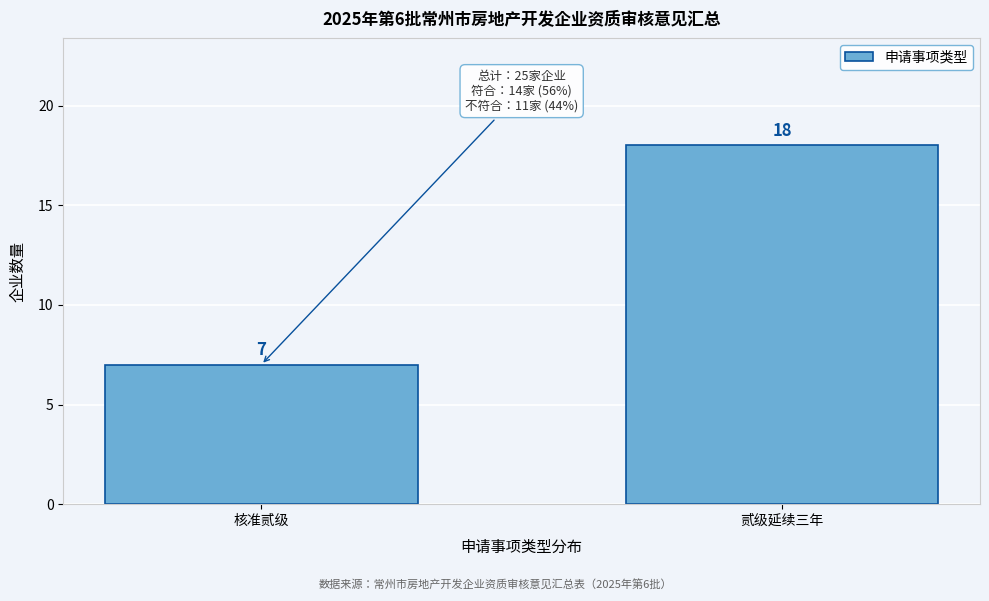

Reading left to right, transcribe all the data shown in this chart.

核准贰级=7	贰级延续三年=18